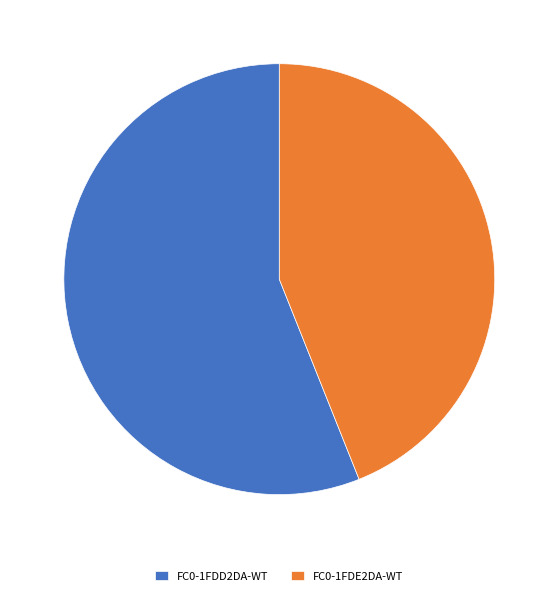

Do FC0-1FDE2DA-WT and FC0-1FDD2DA-WT together represent more than half of the pie?

Yes